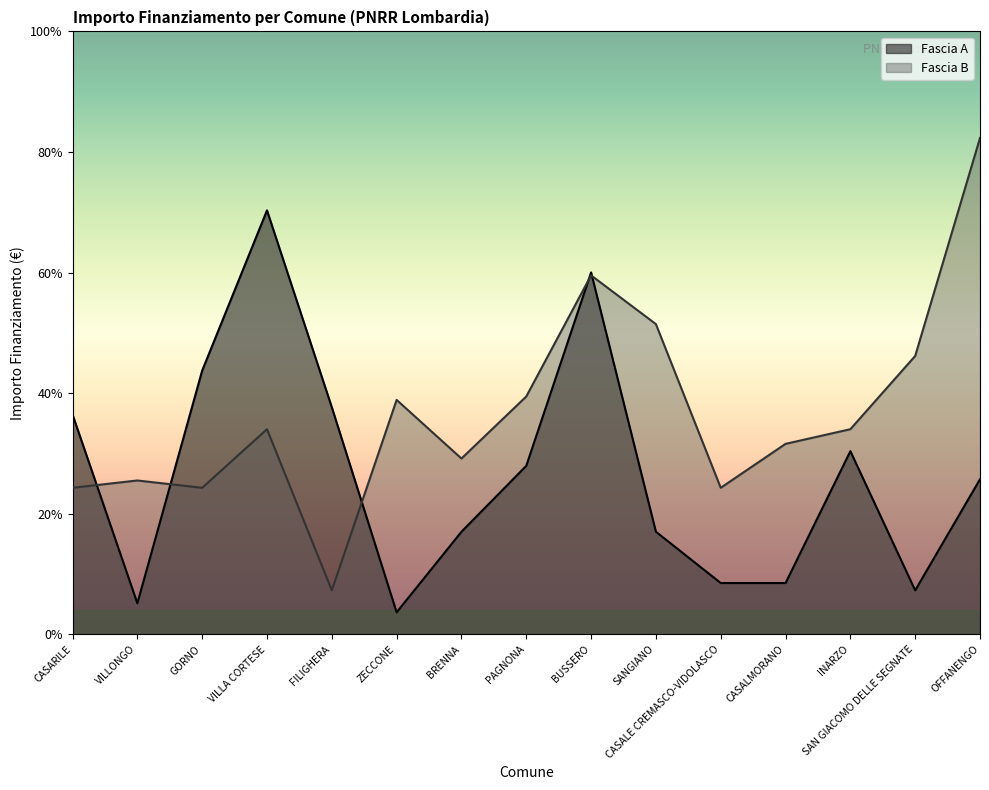

After their last crossing, which series has the higher values: Fascia B or Fascia A?

Fascia B